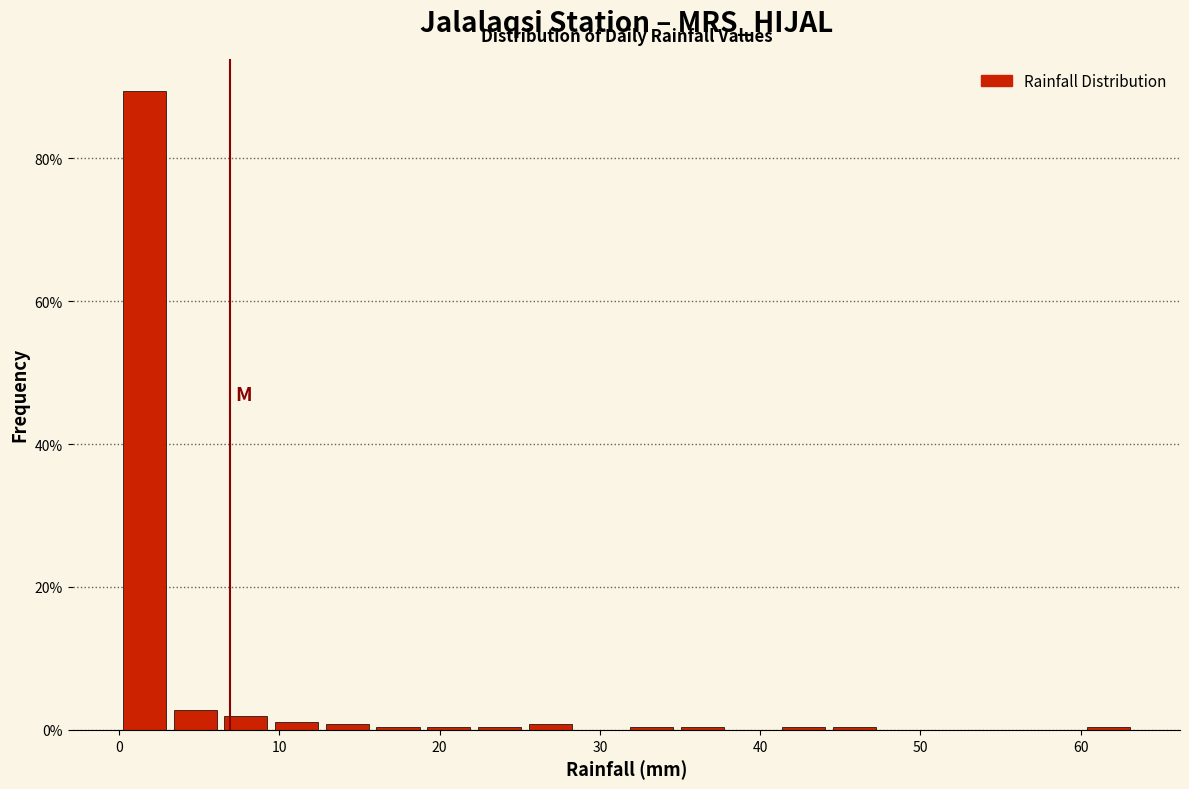

Read against the x-axis, roughly where is the centre of the tallest bar?

2